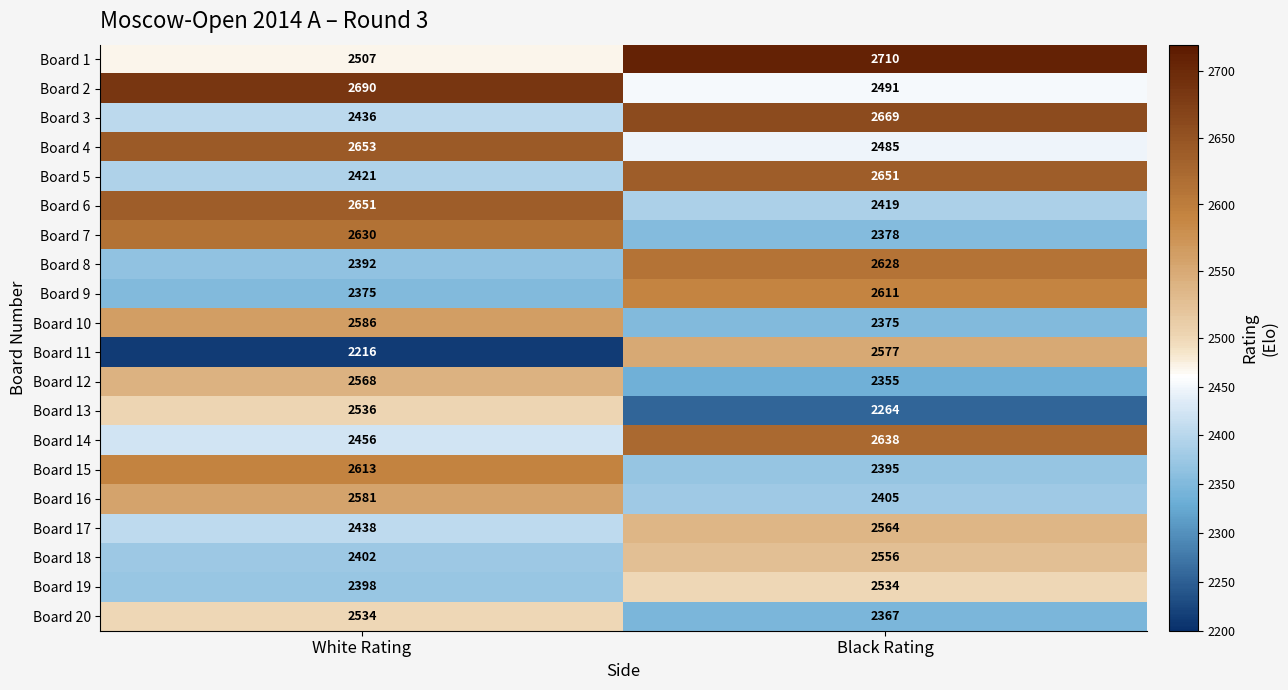

What is the total value across all series at Black Rating?

50072